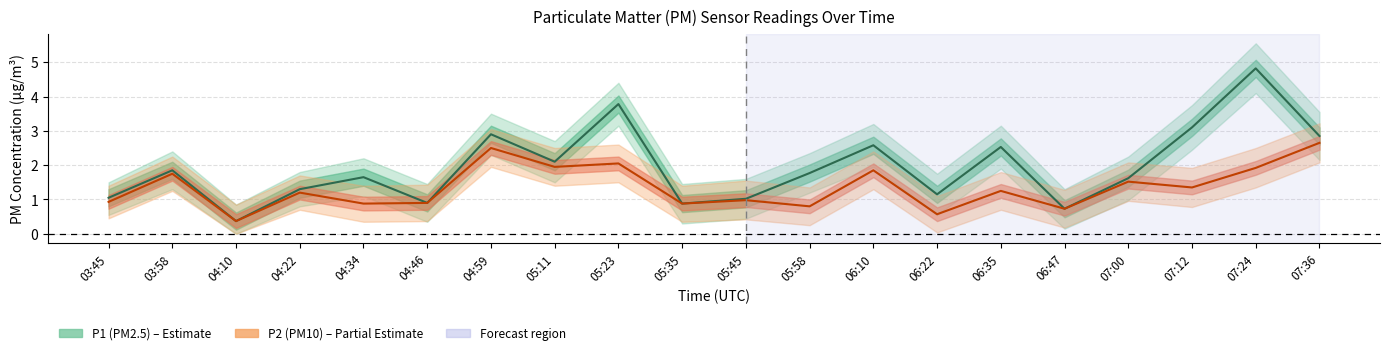

List the series in order of their peak value, highest first.

P1, P2